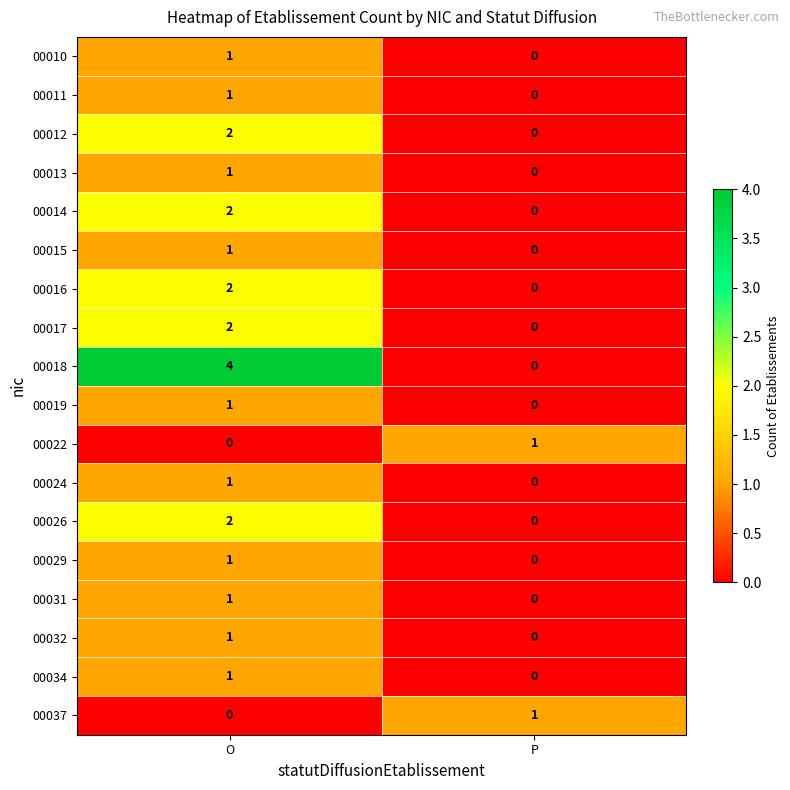

Which category has the highest value in the 00024 series?

O